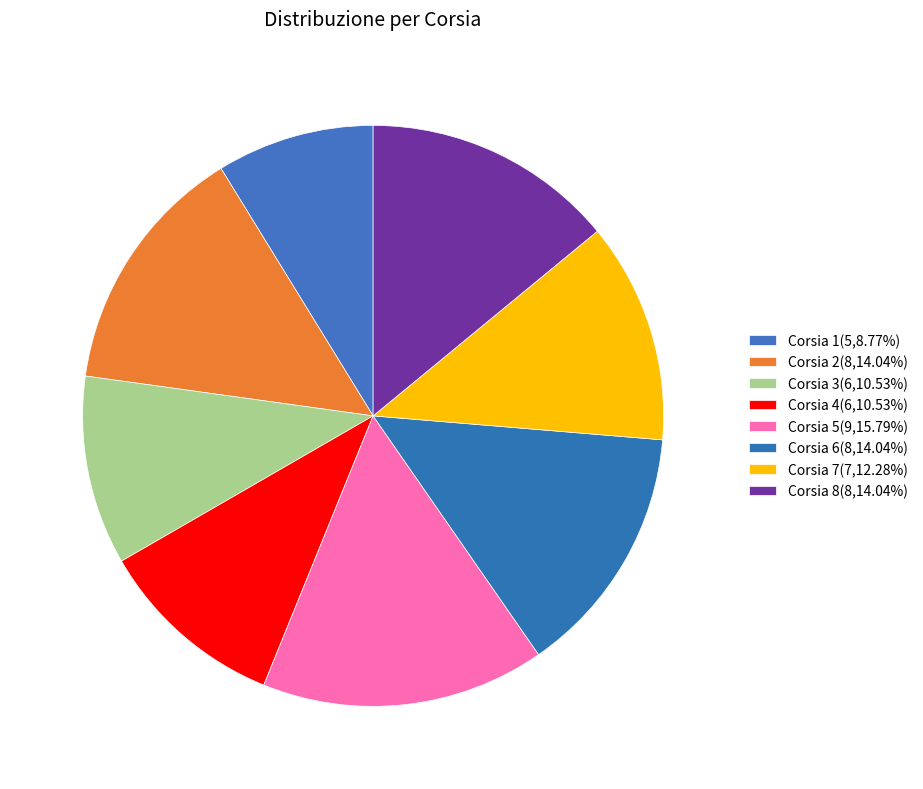

How many slices are in this pie chart?

8